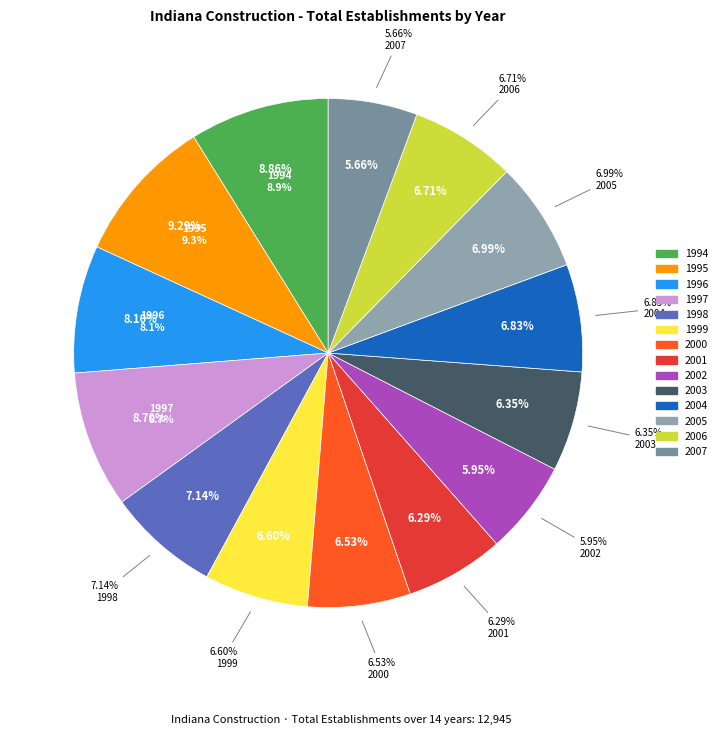

The 1997 slice represents 1% of the pie. True or false?

False